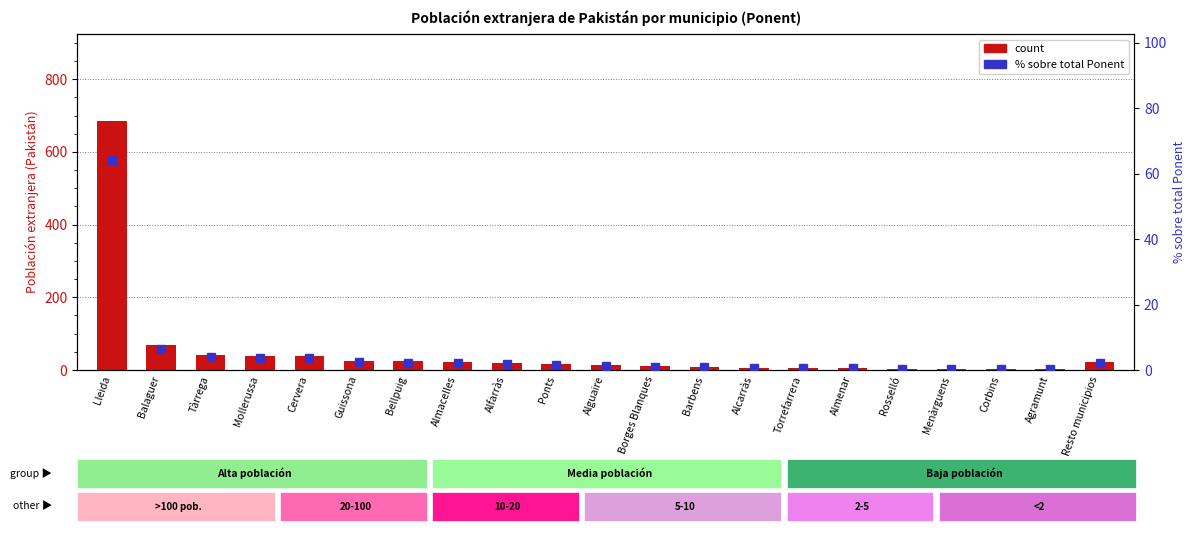

What is the difference between the maximum and minimum values in the % sobre total Ponent series?

63.8